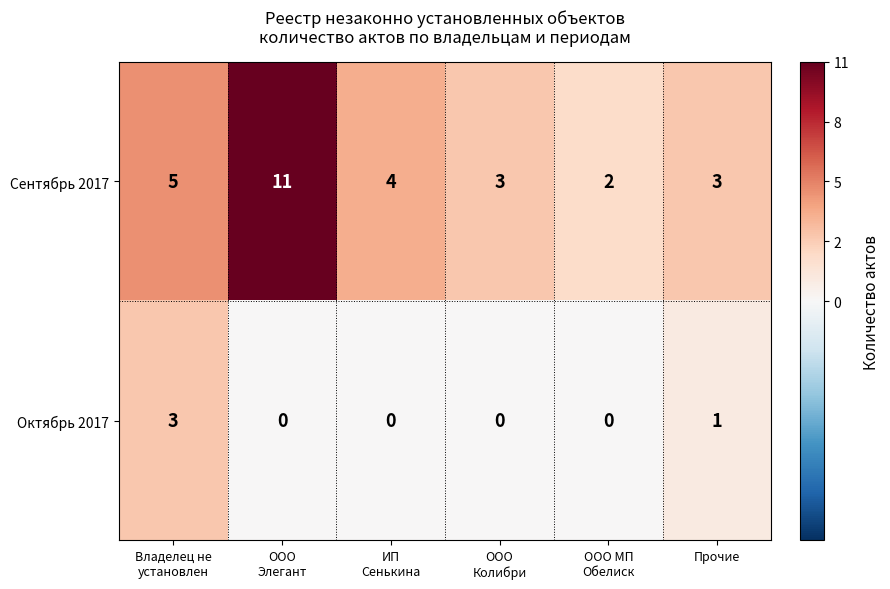

List the series in order of their peak value, highest first.

Сентябрь 2017, Октябрь 2017